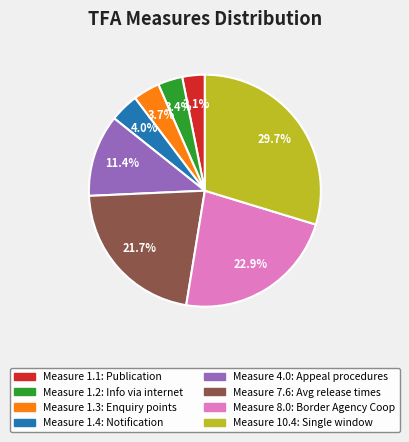

Is there any slice that represents more than half of the pie?

No